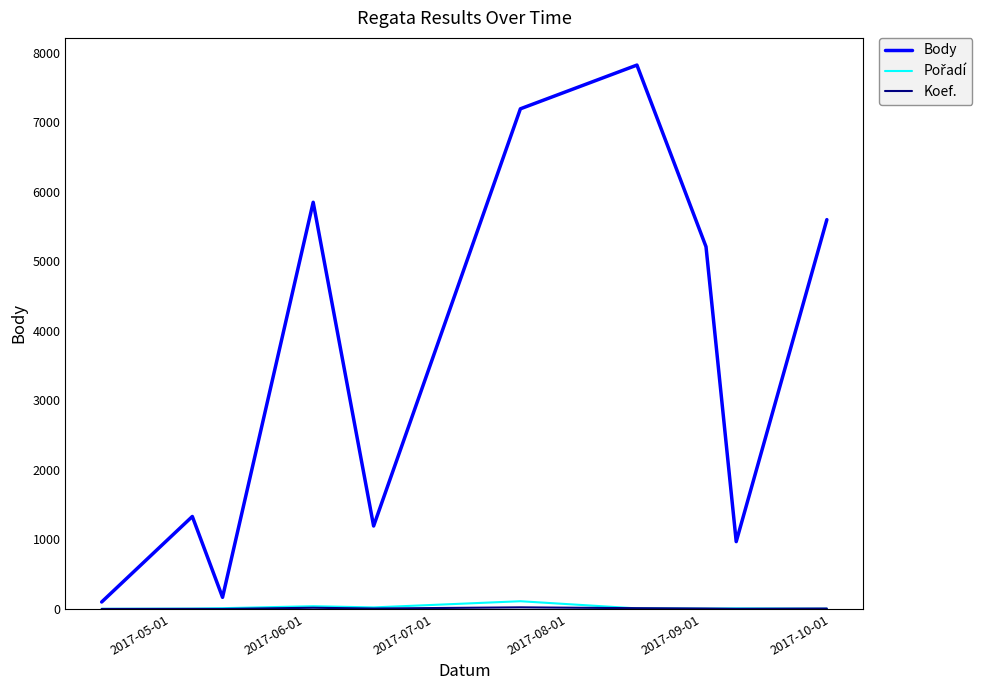

Which series has the largest total across all categories?

Body